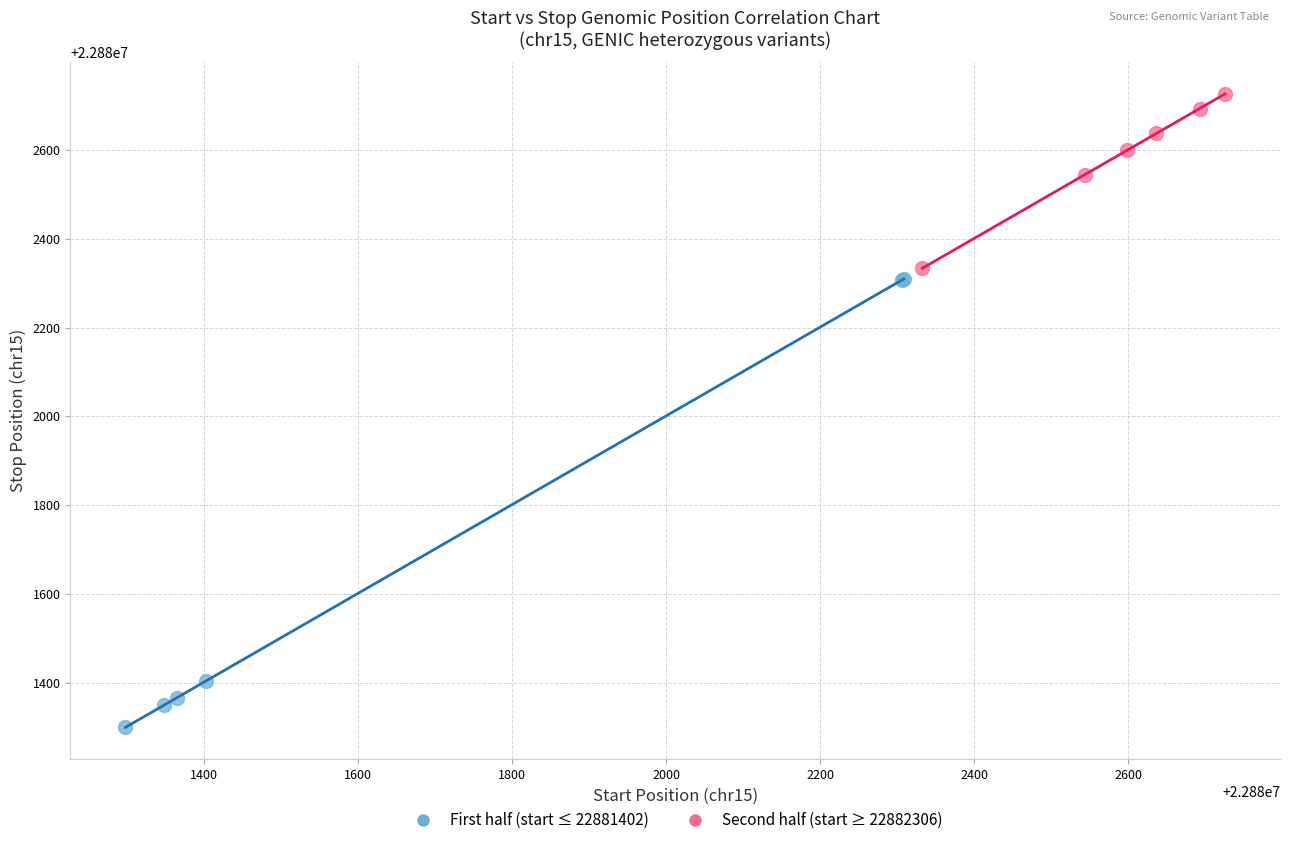

Which series has the largest Y range (max minus min)?

First half (start ≤ 22881402)